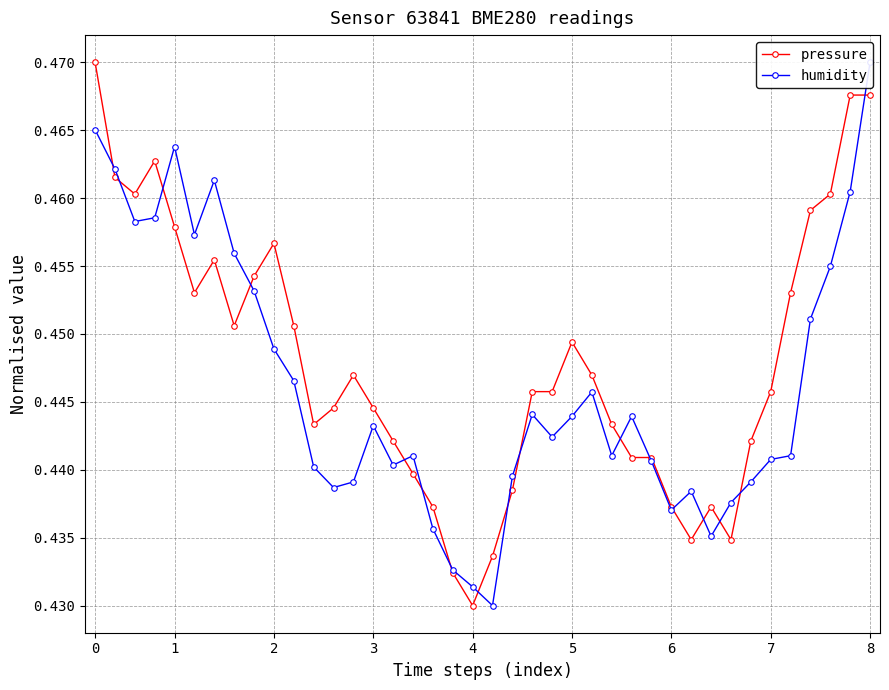

What is the highest value of the humidity series?

0.5